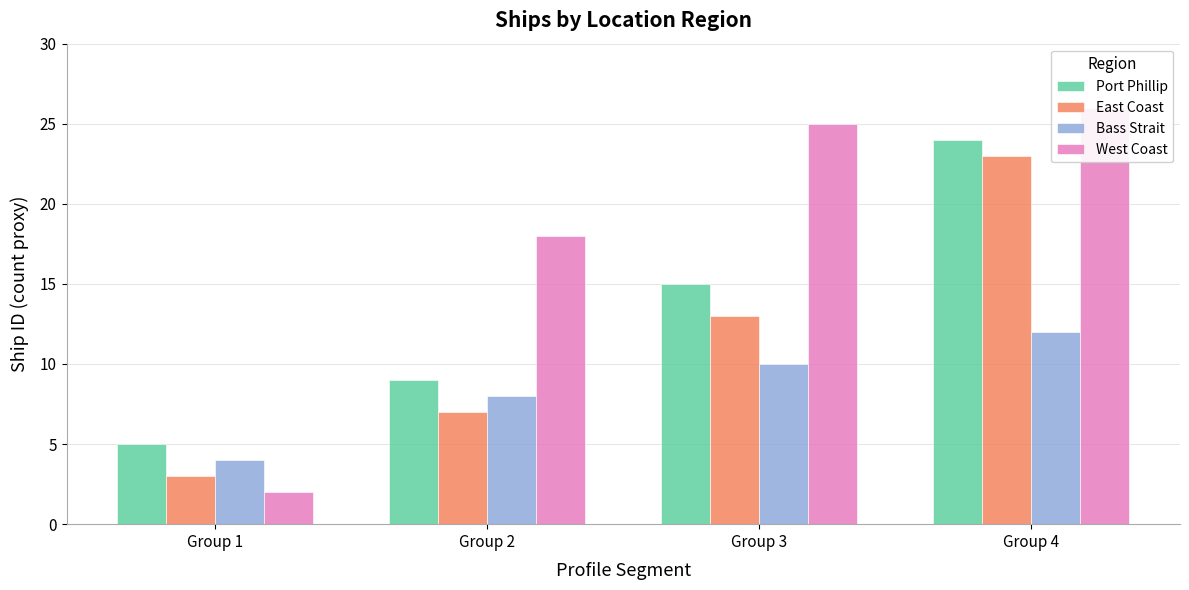

Is it true that East Coast equals 13 at Group 3?

True